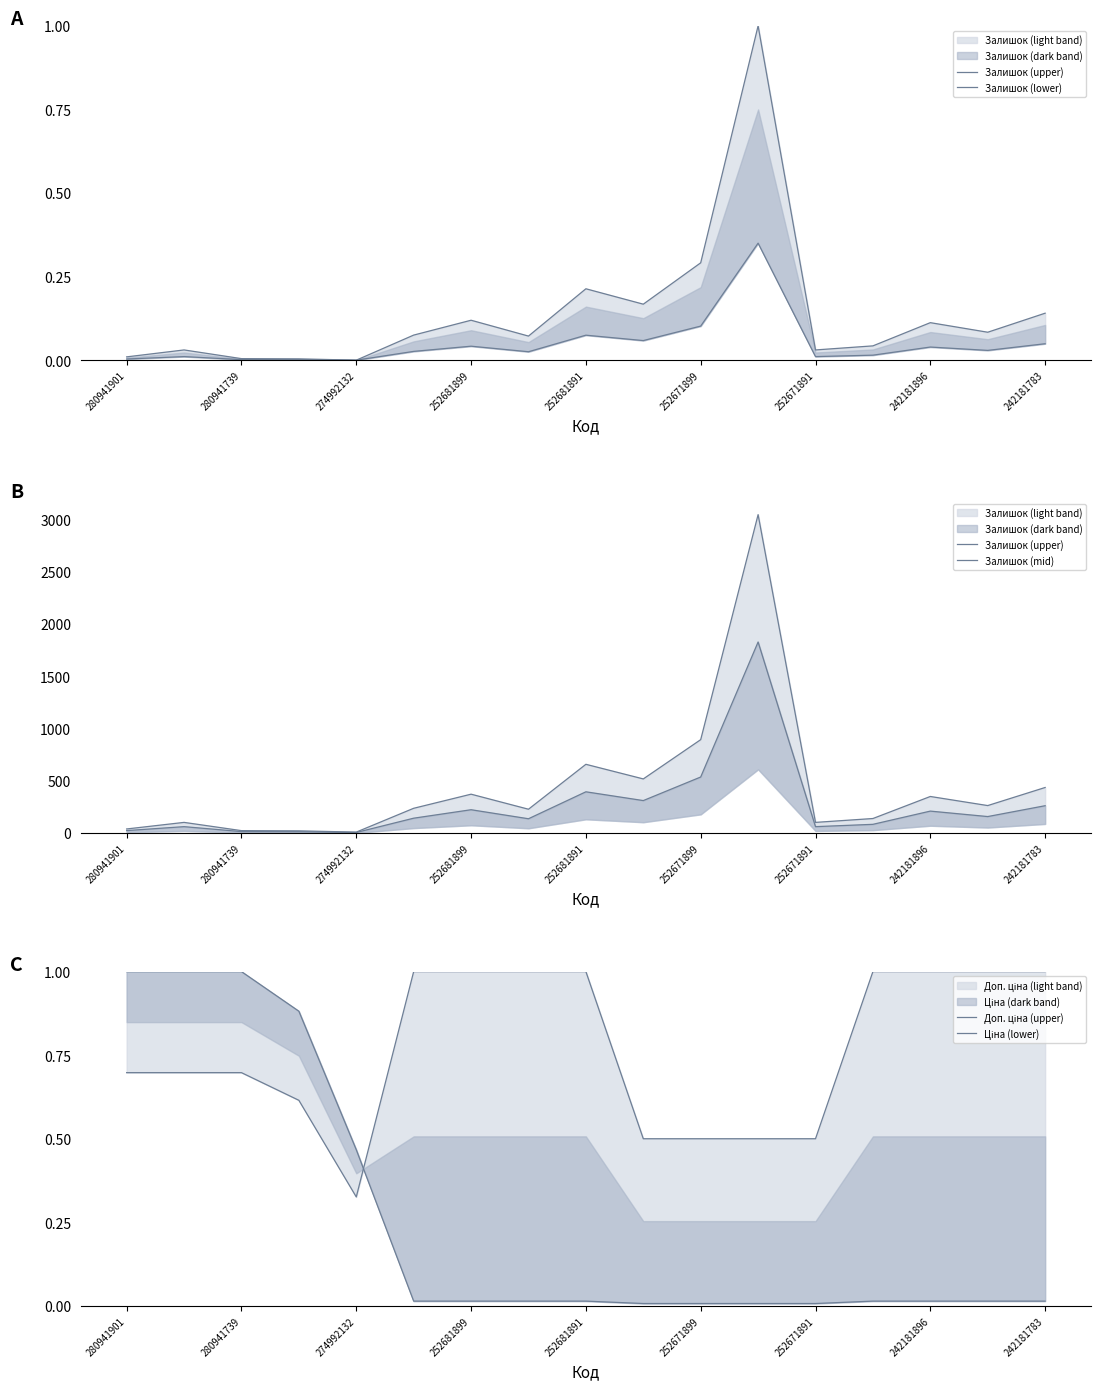

Read the Залишок (mid) value at 13.

83.4